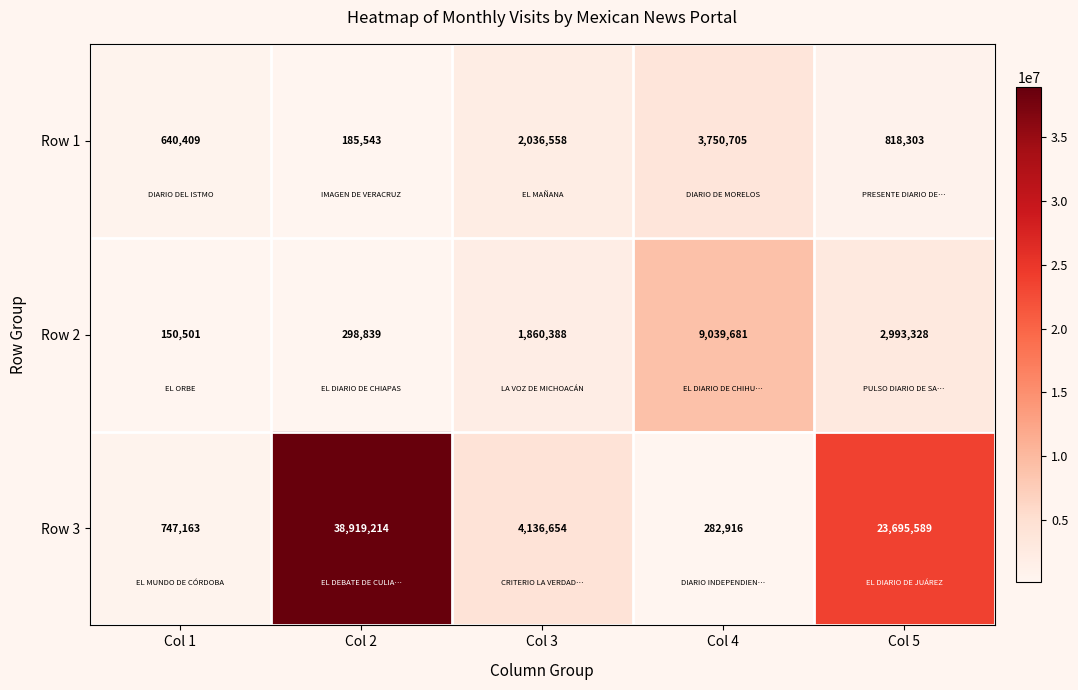

Which label corresponds to the largest value in the chart?

Col 2